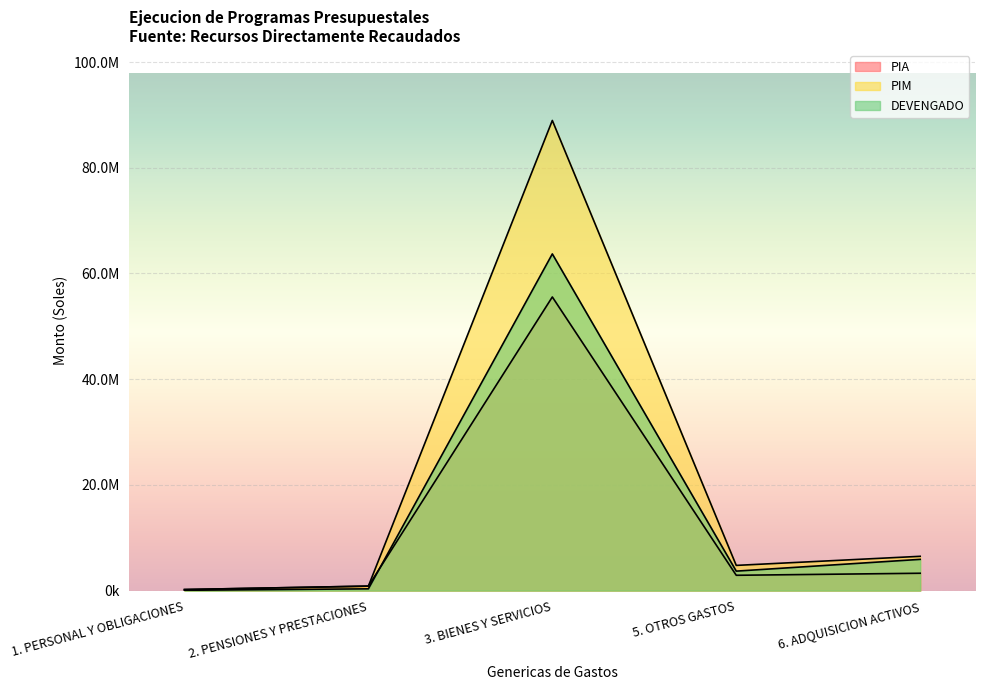

What is the approximate value of PIM at 3. BIENES Y SERVICIOS?

88947550.0